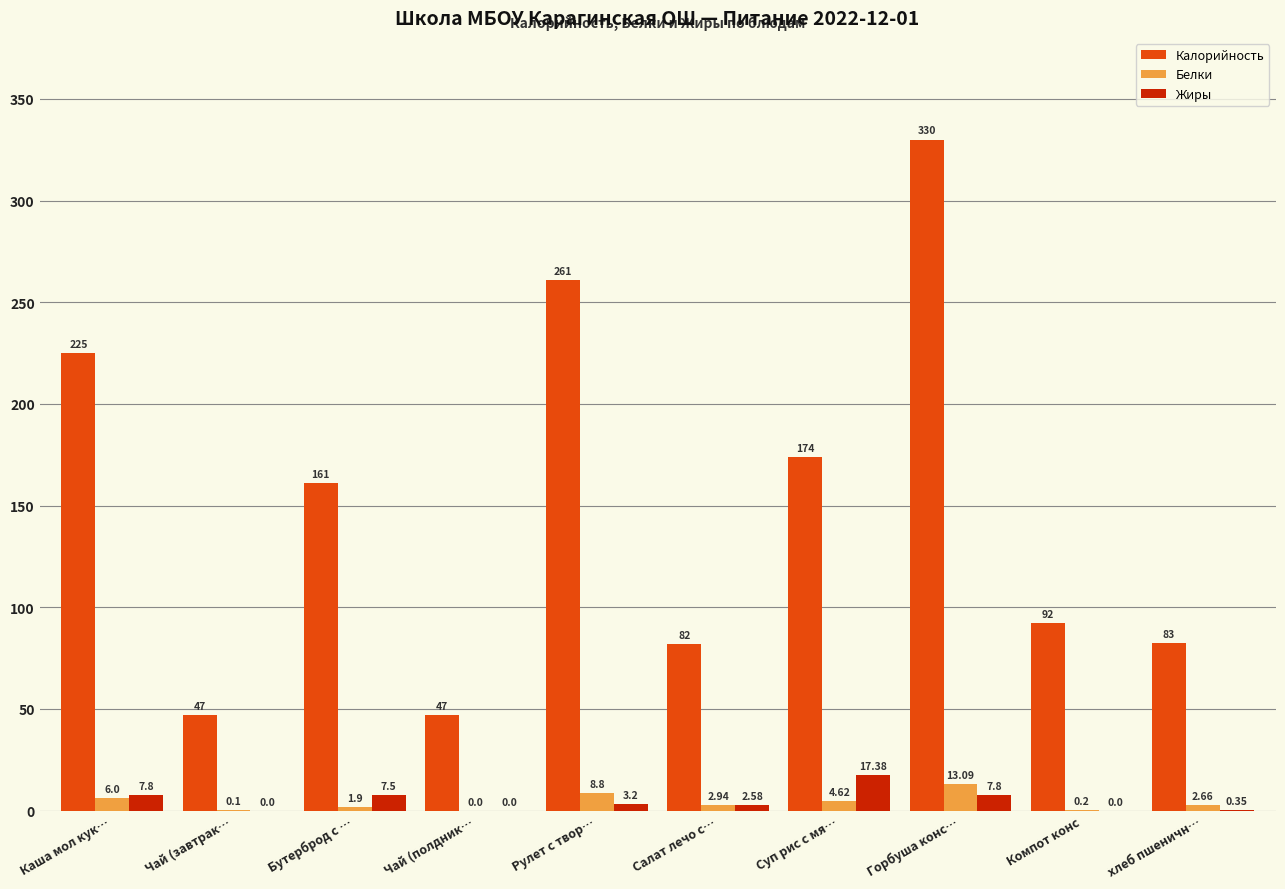

Where does the Калорийность series first go above 161?

Каша мол кук…